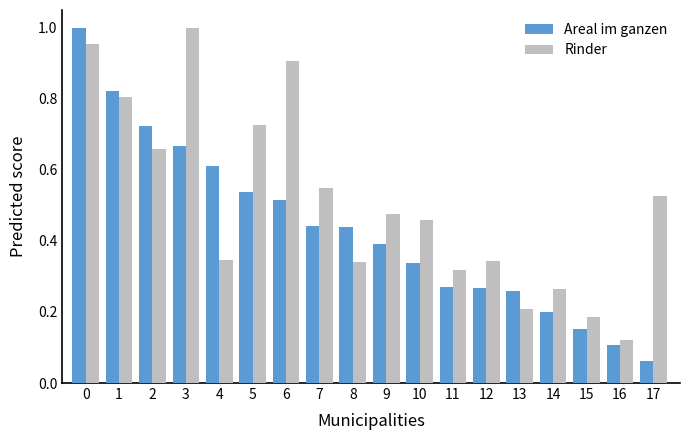

How many bars are there in total?

36